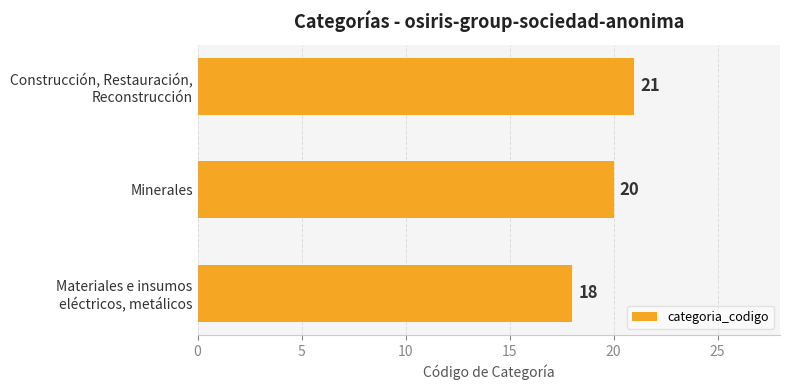

At which category does the chart reach its peak across all series?

Construcción, Restauración,
Reconstrucción